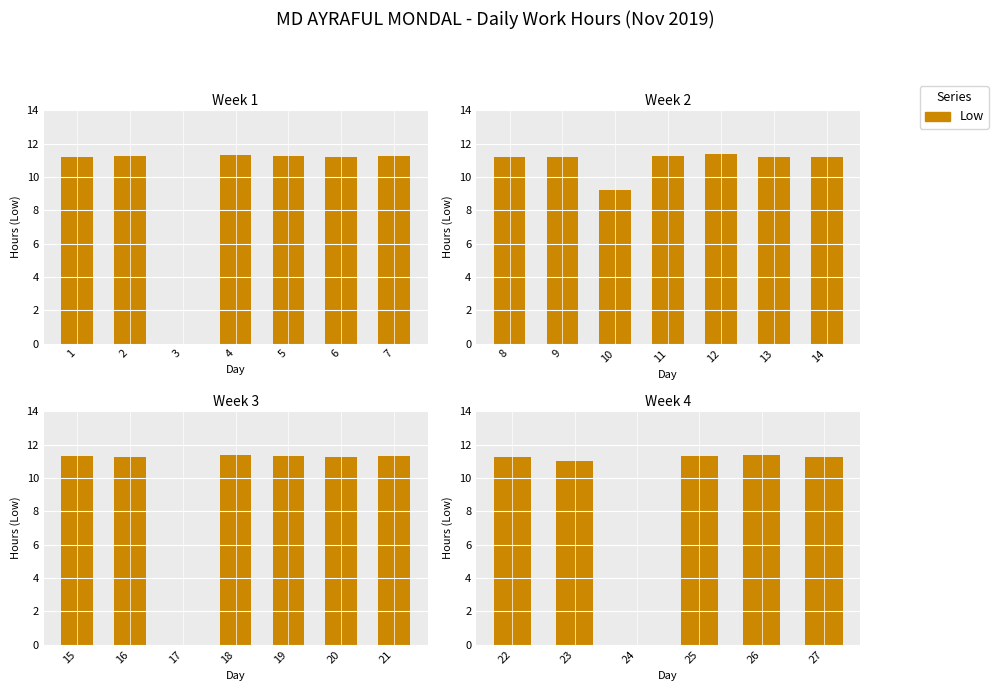

Which has a higher value, 26 or 27?

26